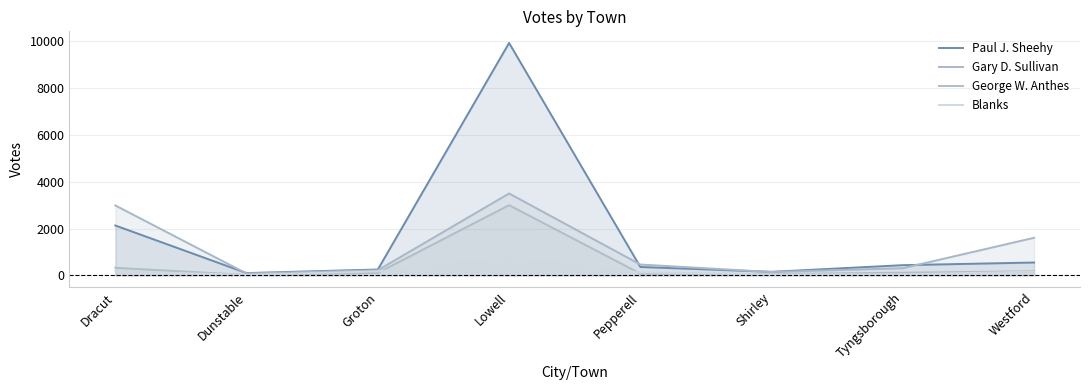

How many lines are shown in the chart?

4